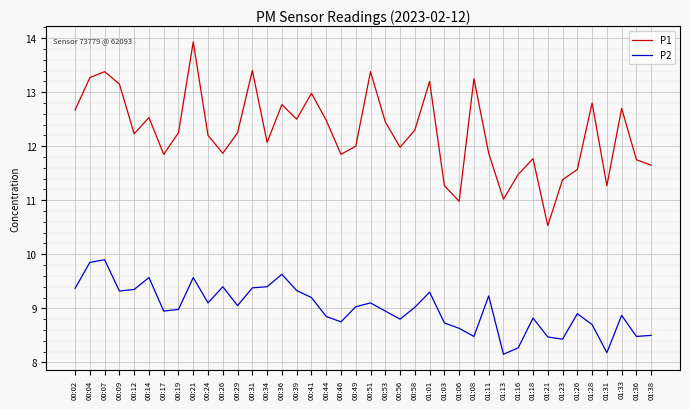

What is the difference between the P1 values at 01:03 and 00:39?

1.2